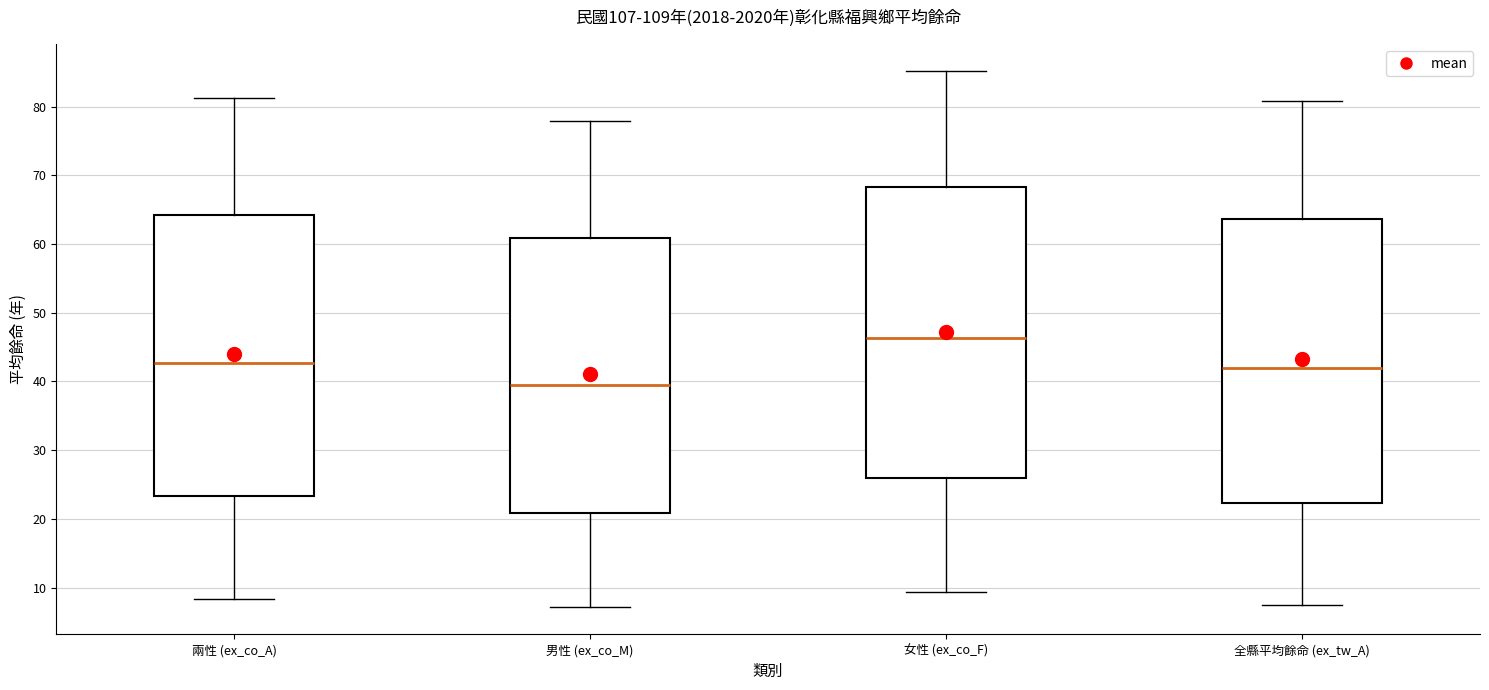

Reading left to right, read every box against the y-axis: the position of its median line, the range the box covers, and the ends of its whiskers. The values are not printed on the chart, so give them approximately, as read against the axis.

兩性 (ex_co_A): median 43, box 23 to 64, whiskers 8 to 81
男性 (ex_co_M): median 40, box 21 to 61, whiskers 7 to 78
女性 (ex_co_F): median 46, box 26 to 68, whiskers 9 to 85
全縣平均餘命 (ex_tw_A): median 42, box 22 to 64, whiskers 7 to 81